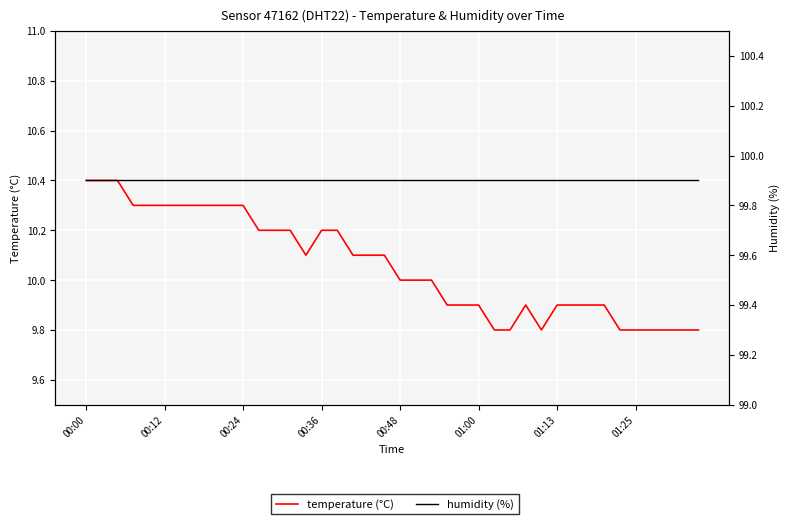

What is the sum of the humidity values at 00:48 and 24?

199.8